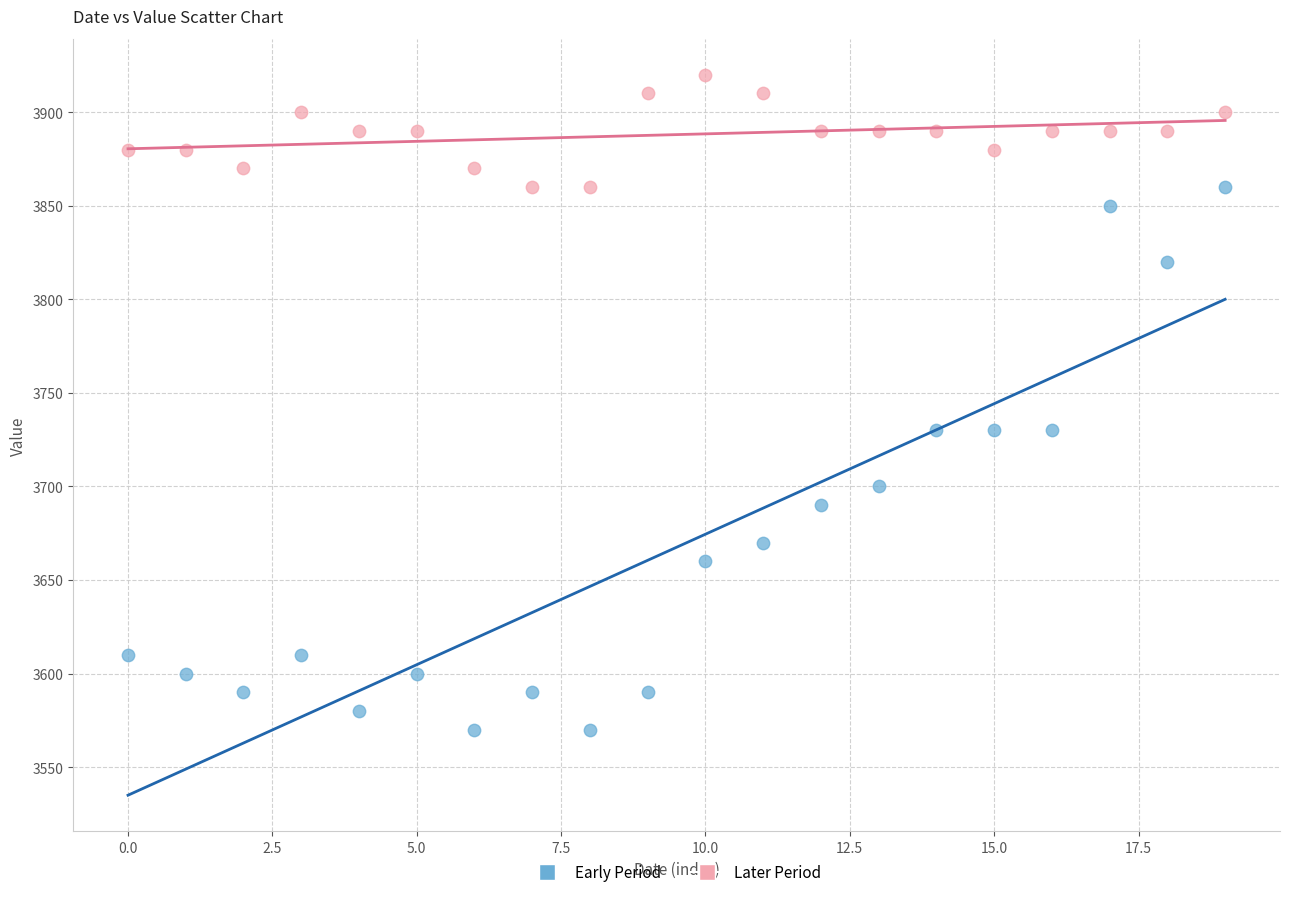

Which series contains the lowest Y value?

Early Period